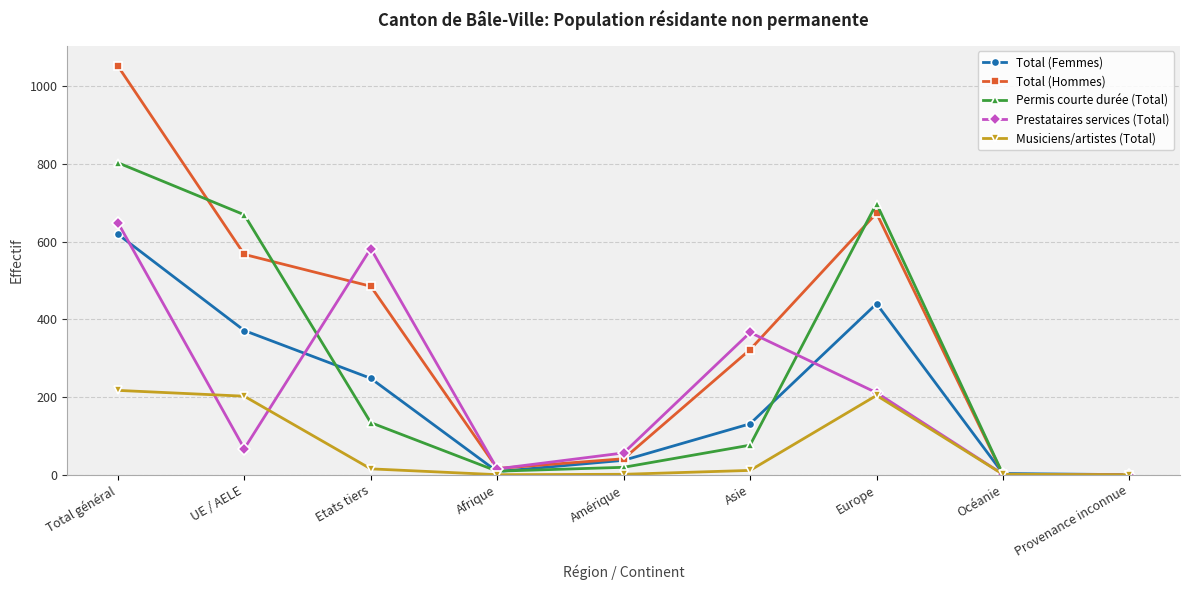

What is the difference between the Permis courte durée (Total) values at Afrique and Asie?

67